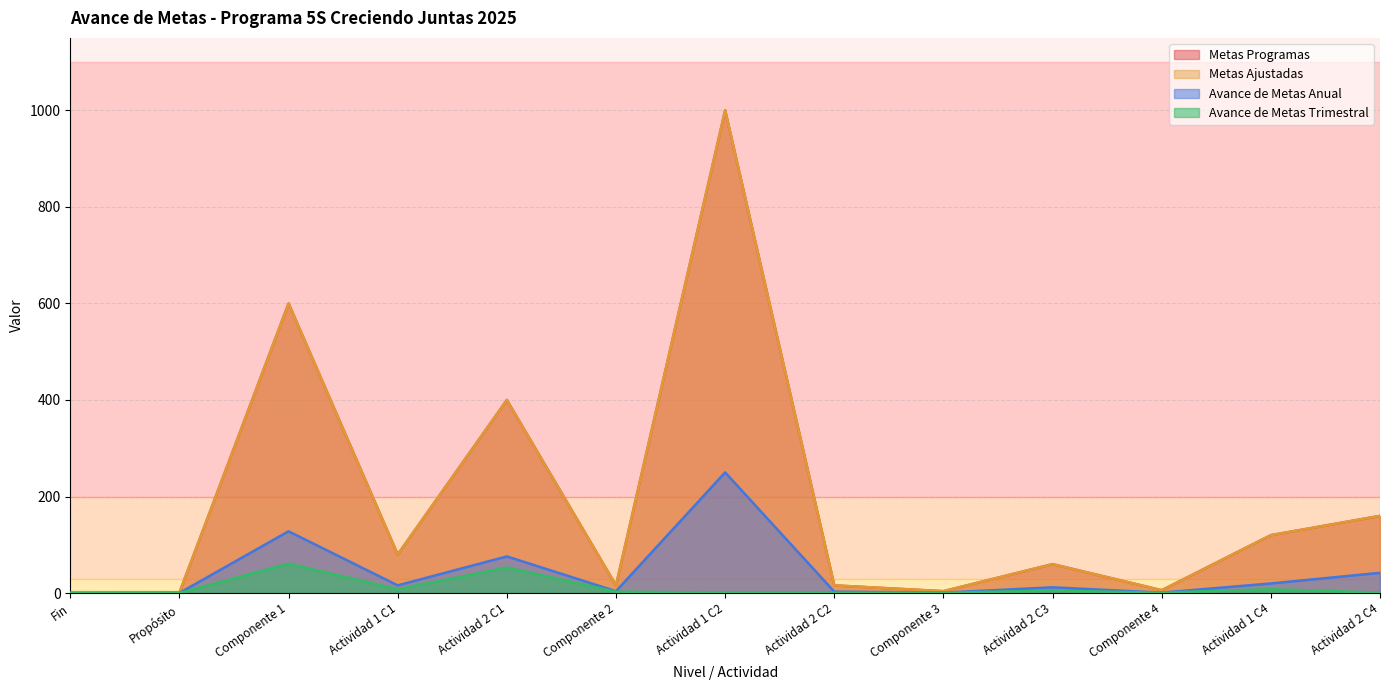

Reading left to right, what are all the values shown in this chart?

Metas Programas: Fin=0.4	Propósito=1.0	Componente 1=600.0	Actividad 1 C1=80.0	Actividad 2 C1=400.0	Componente 2=16.0	Actividad 1 C2=1000.0	Actividad 2 C2=16.0	Componente 3=4.0	Actividad 2 C3=60.0	Componente 4=6.0	Actividad 1 C4=120.0	Actividad 2 C4=160.0
Metas Ajustadas: Fin=0.4	Propósito=1.0	Componente 1=600.0	Actividad 1 C1=80.0	Actividad 2 C1=400.0	Componente 2=16.0	Actividad 1 C2=1000.0	Actividad 2 C2=16.0	Componente 3=4.0	Actividad 2 C3=60.0	Componente 4=6.0	Actividad 1 C4=120.0	Actividad 2 C4=160.0
Avance de Metas Anual: Fin=0.1	Propósito=0.3	Componente 1=128.0	Actividad 1 C1=16.0	Actividad 2 C1=76.0	Componente 2=4.0	Actividad 1 C2=250.0	Actividad 2 C2=3.0	Componente 3=1.0	Actividad 2 C3=12.0	Componente 4=1.0	Actividad 1 C4=20.0	Actividad 2 C4=42.0
Avance de Metas Trimestral: Fin=0.1	Propósito=0.1	Componente 1=61.0	Actividad 1 C1=8.0	Actividad 2 C1=53.0	Componente 2=3.0	Actividad 1 C2=1.0	Actividad 2 C2=1.0	Componente 3=1.0	Actividad 2 C3=5.0	Componente 4=1.0	Actividad 1 C4=8.0	Actividad 2 C4=1.0